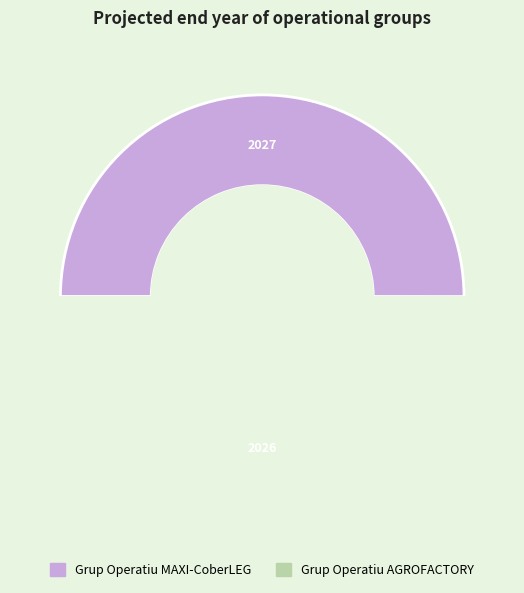

What is the ratio of the value at Grup Operatiu MAXI-CoberLEG to the value at Grup Operatiu AGROFACTORY?

1.0